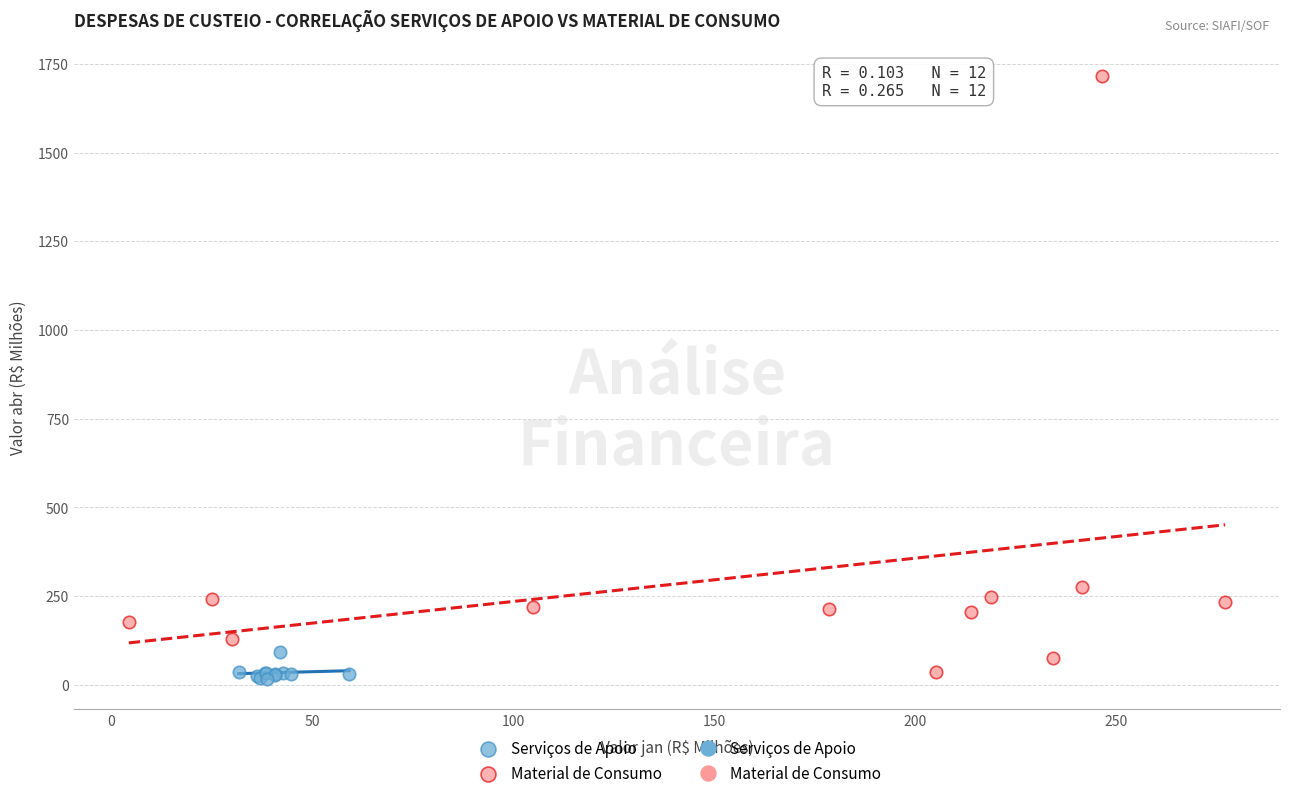

Which series reaches the minimum Y coordinate?

Serviços de Apoio